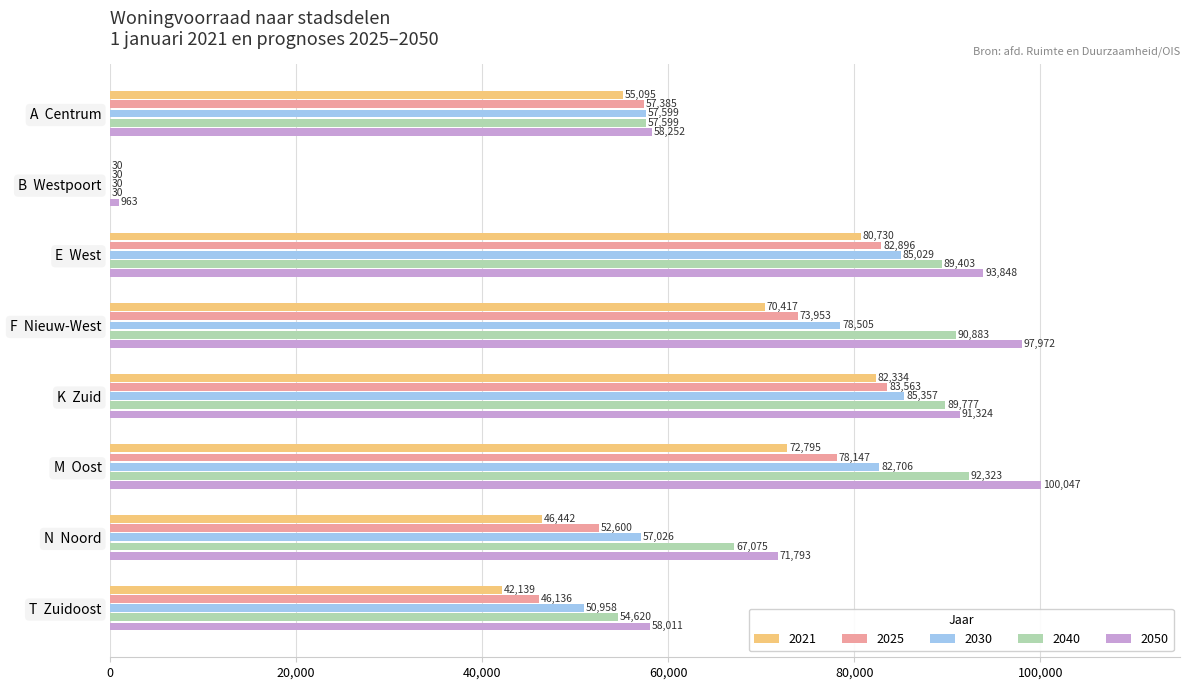

What is the sum of all 2040 values?

541710